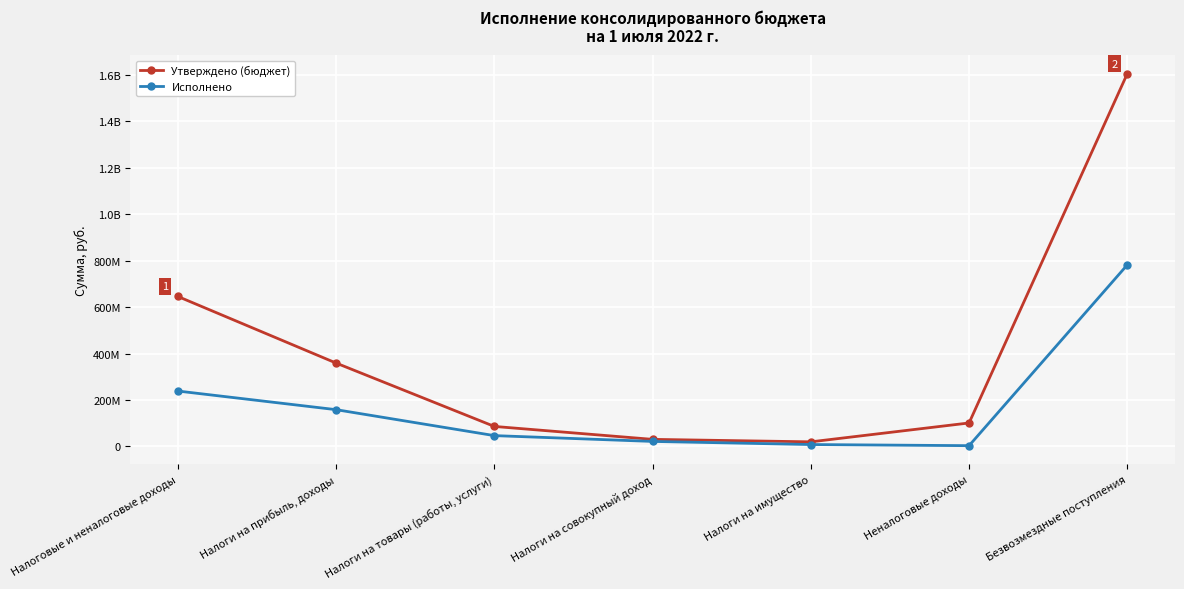

What are all the series names shown in the legend?

Утверждено (бюджет), Исполнено